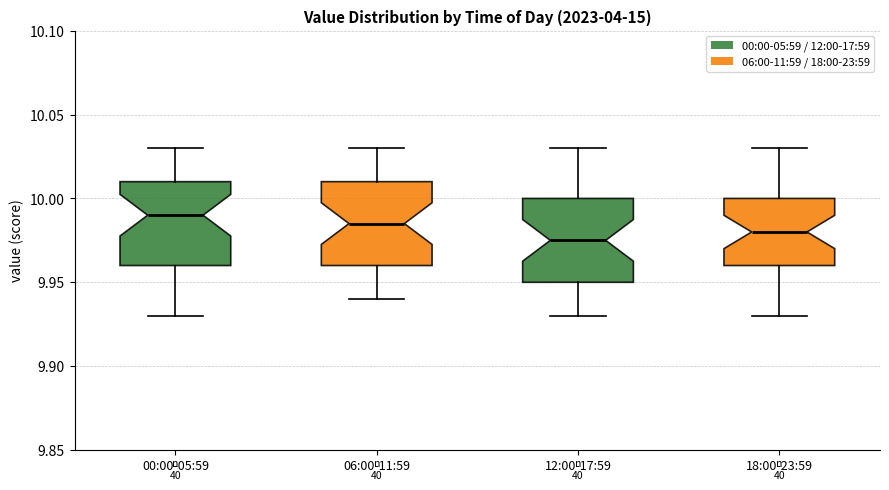

Reading left to right, transcribe this box plot: for each box, give where its median line is, the range the box spans, and where its two whiskers end, as read against the y-axis. The values are not printed on the chart, so give them approximately, as read against the axis.

00:00-05:59: median 9.990, box 9.960 to 10.010, whiskers 9.930 to 10.030
06:00-11:59: median 9.985, box 9.960 to 10.010, whiskers 9.940 to 10.030
12:00-17:59: median 9.975, box 9.950 to 10.000, whiskers 9.930 to 10.030
18:00-23:59: median 9.980, box 9.960 to 10.000, whiskers 9.930 to 10.030